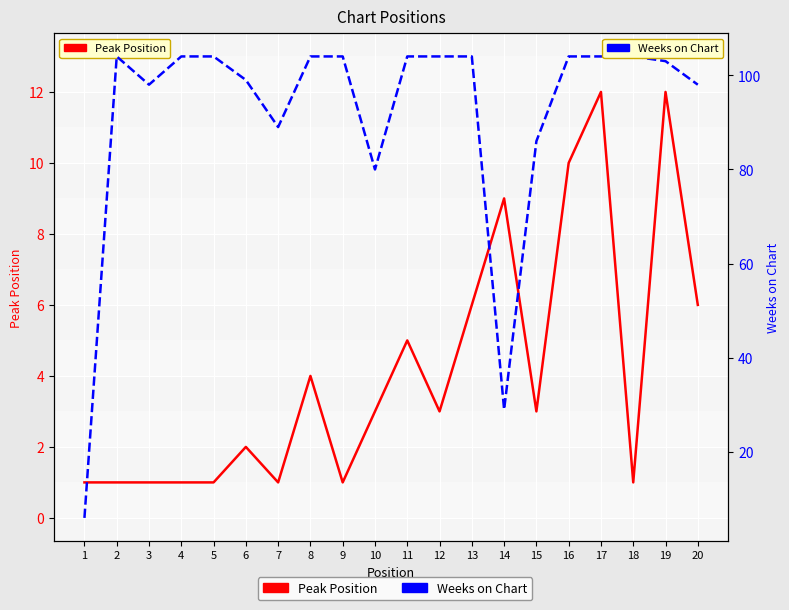

True or false: Peak Position and Weeks on Chart cross at least once.

False